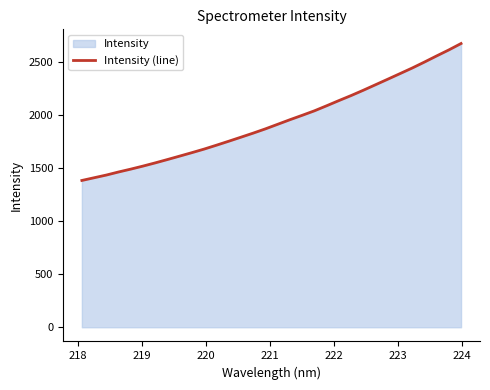

What is the smallest value displayed?

1383.2